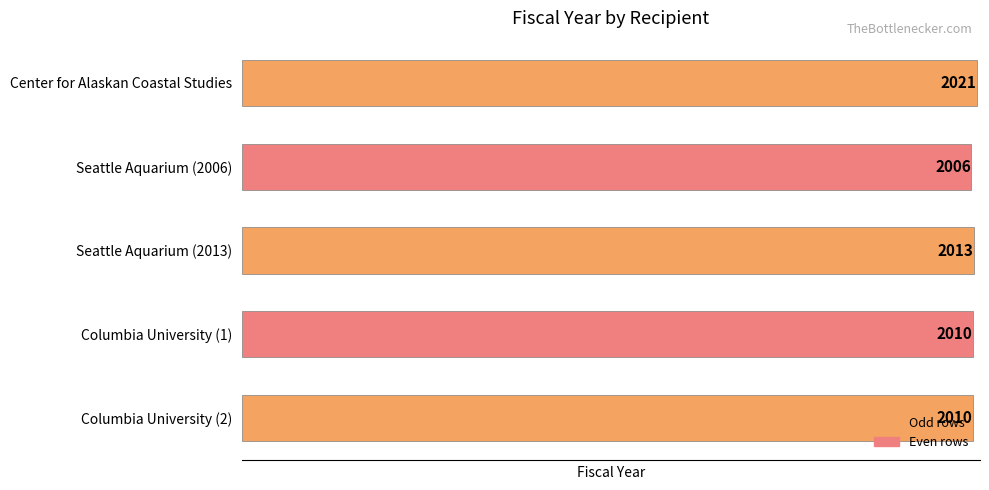

At which label is the value closest to 2013?

Seattle Aquarium (2013)